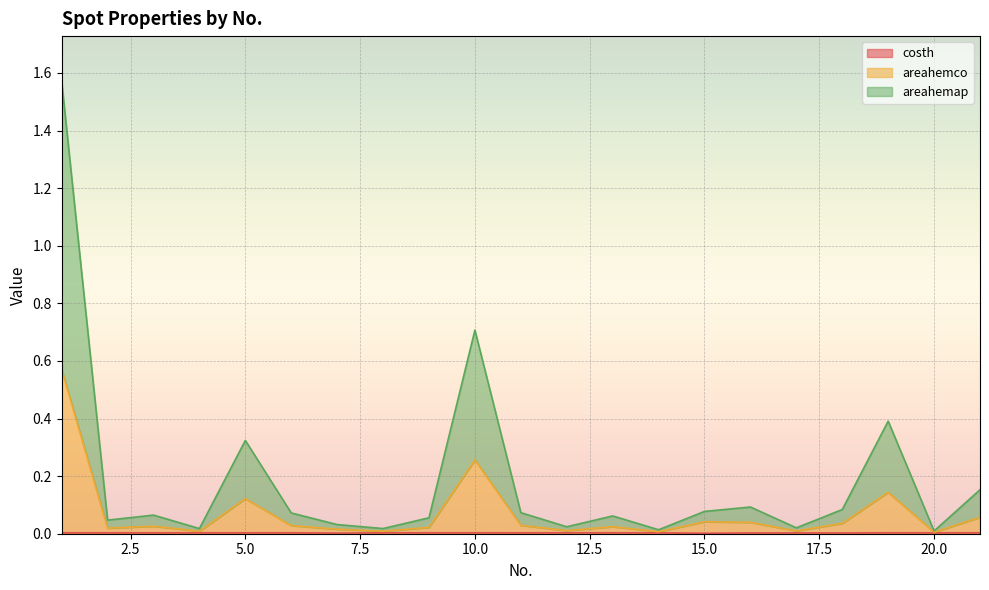

The areahemco series shows 0.0 at 14. True or false?

True